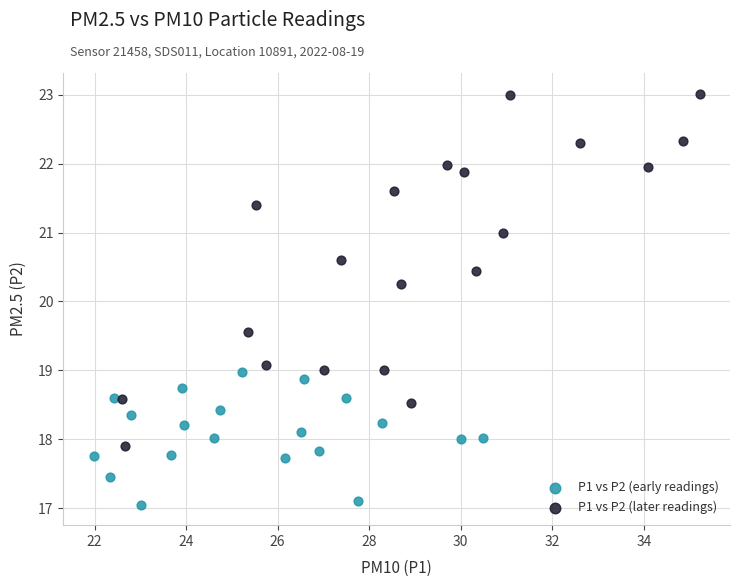

What are all the series names shown in the legend?

P1 vs P2 (early readings), P1 vs P2 (later readings)